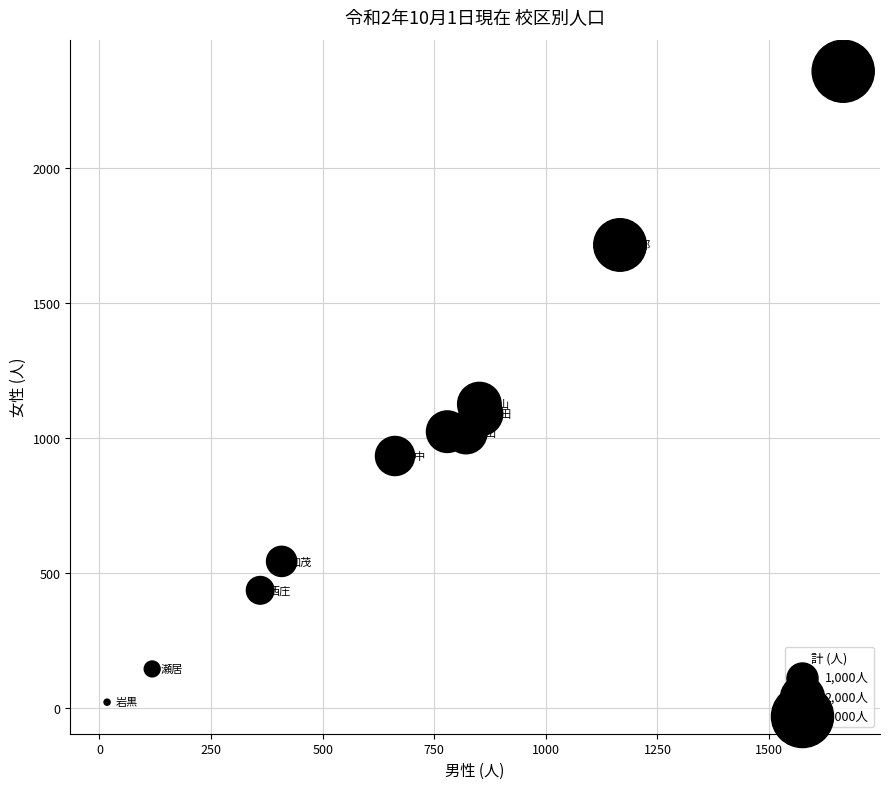

What Y value in the scatter plot is closest to 1189?

1125